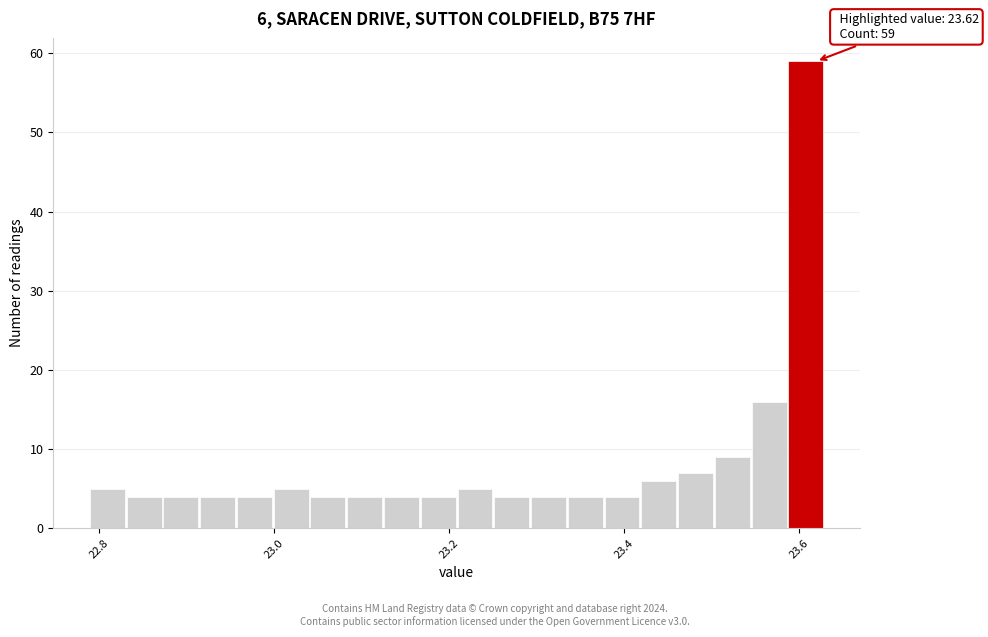

Around what value on the x-axis is the tallest bar? Give the approximate position of its centre, as read against the axis.

23.60